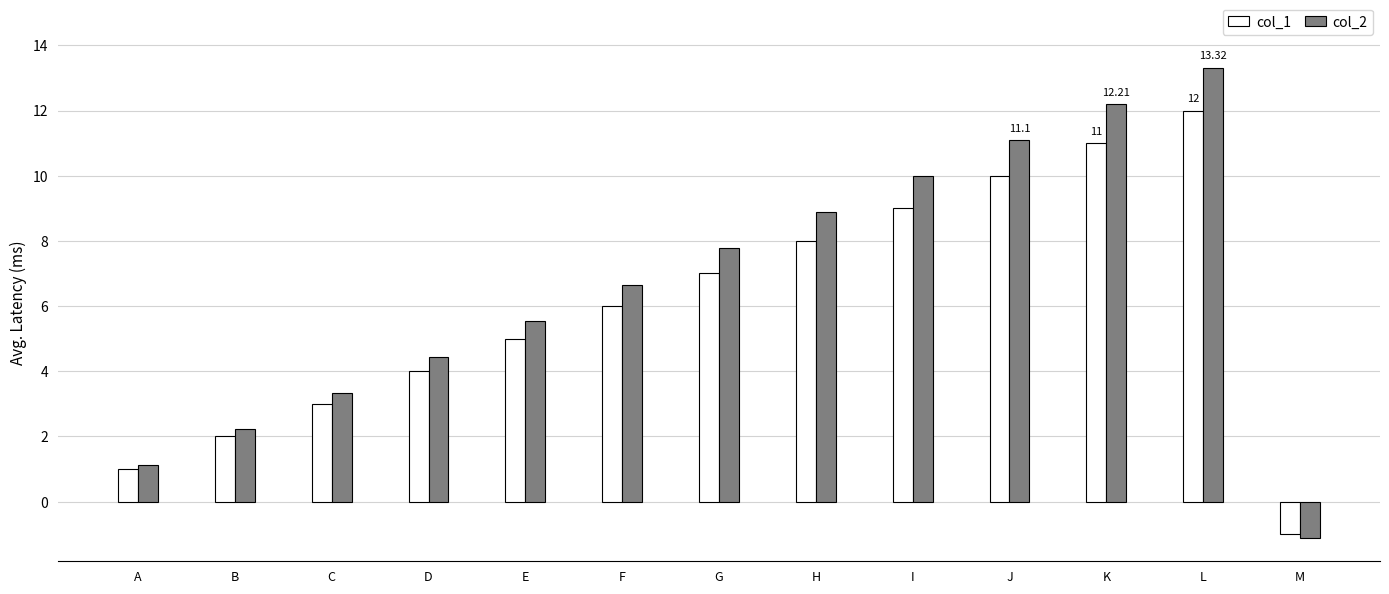

Which category has the lowest value across all series?

M